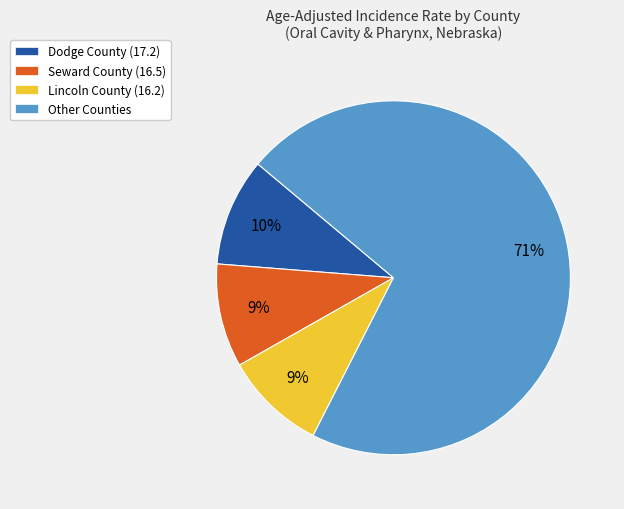

Which category accounts for the majority?

Other Counties